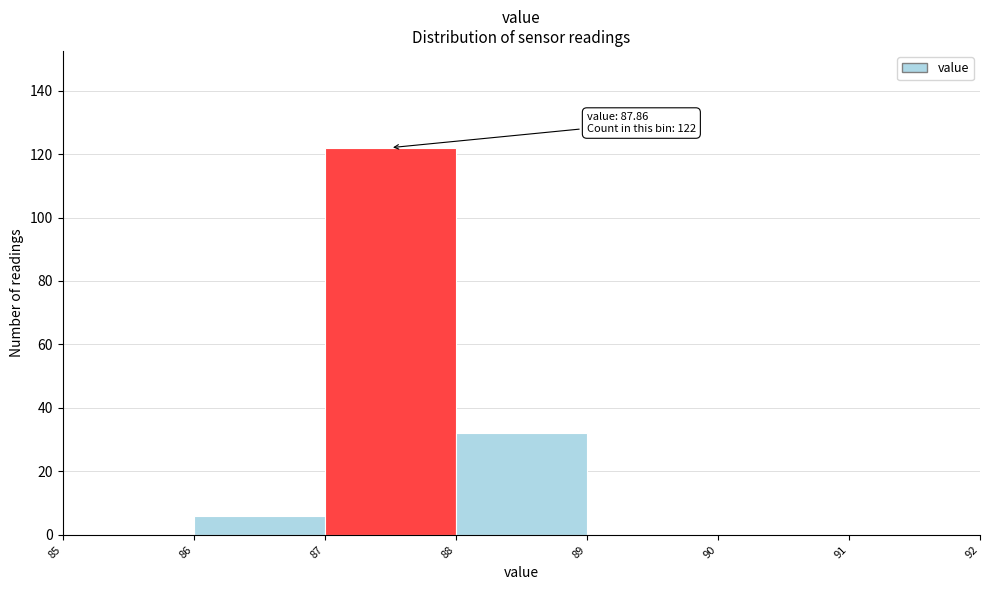

Which range on the x-axis has the tallest bar?

87 to 88